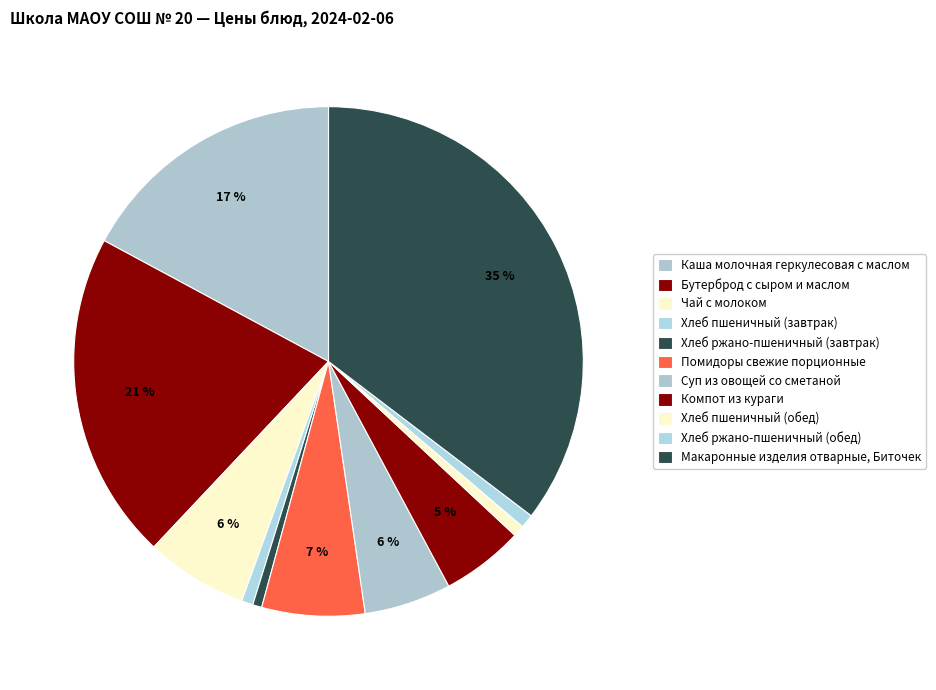

Is it true that Бутерброд с сыром и маслом is 29% of the pie?

False